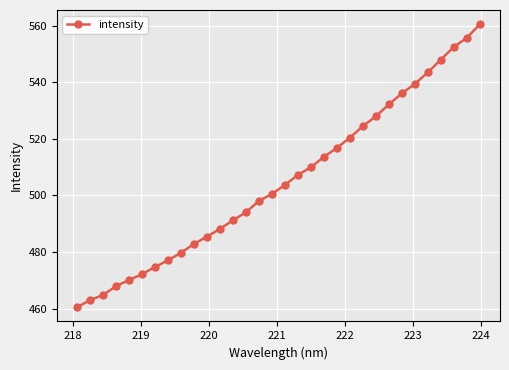

What is the difference between the second highest and second lowest values?

92.7